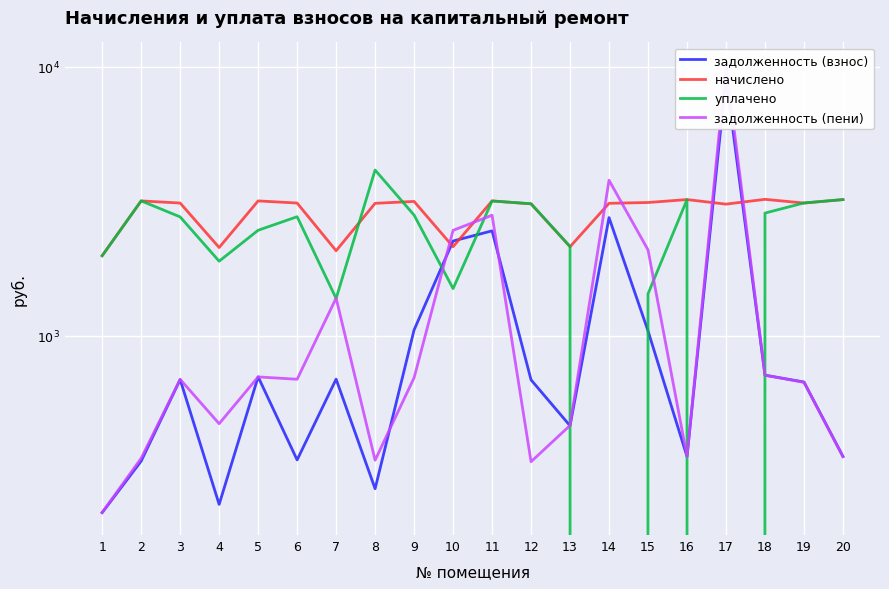

In уплачено, how many points are higher than both neighbors (excluding endpoints)?

5